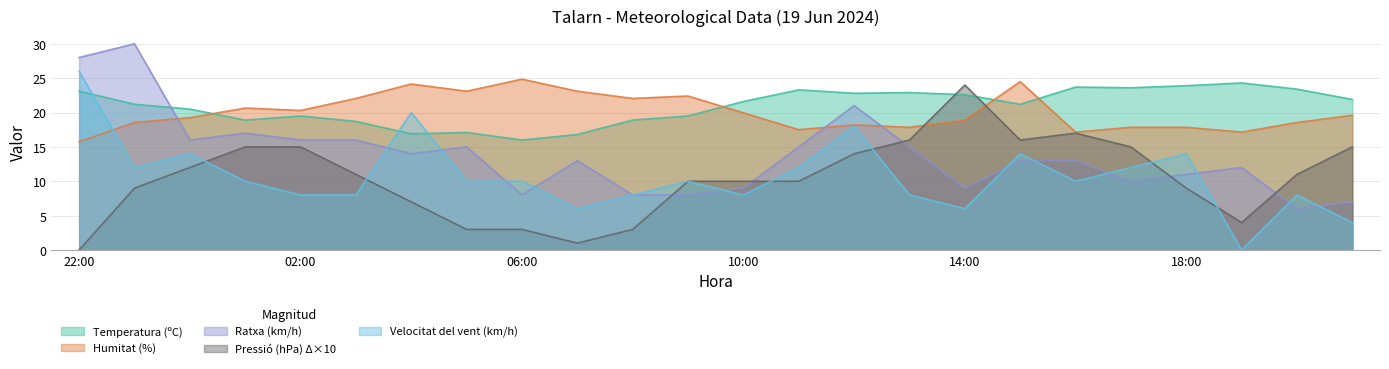

What is the greatest value displayed?

30.0